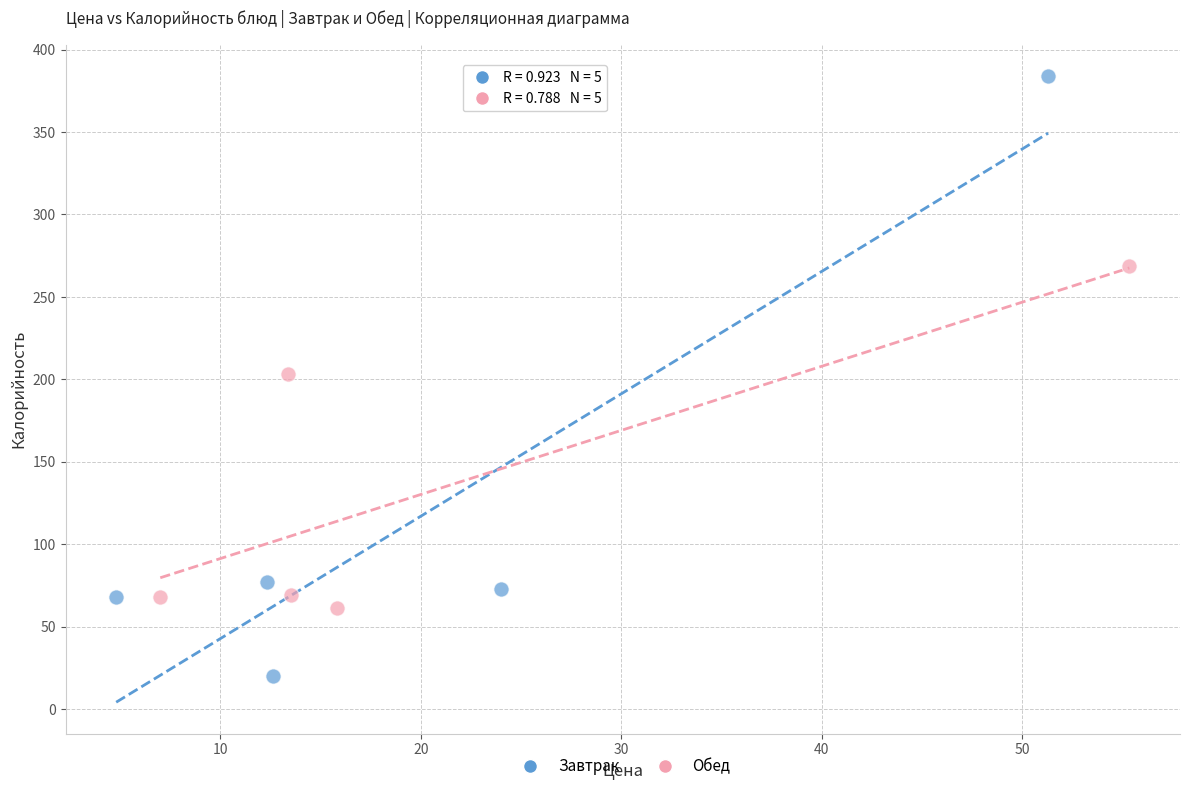

Which series has the largest Y range (max minus min)?

Завтрак